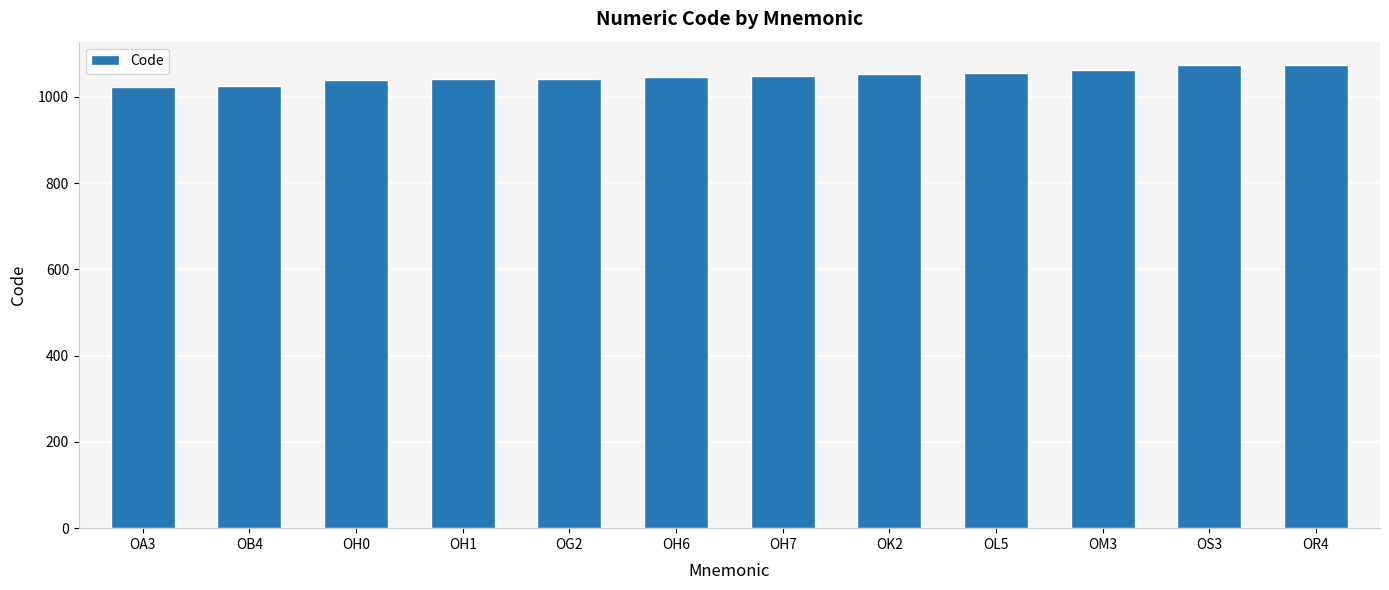

What is the value of the 11th bar from the left?

1073